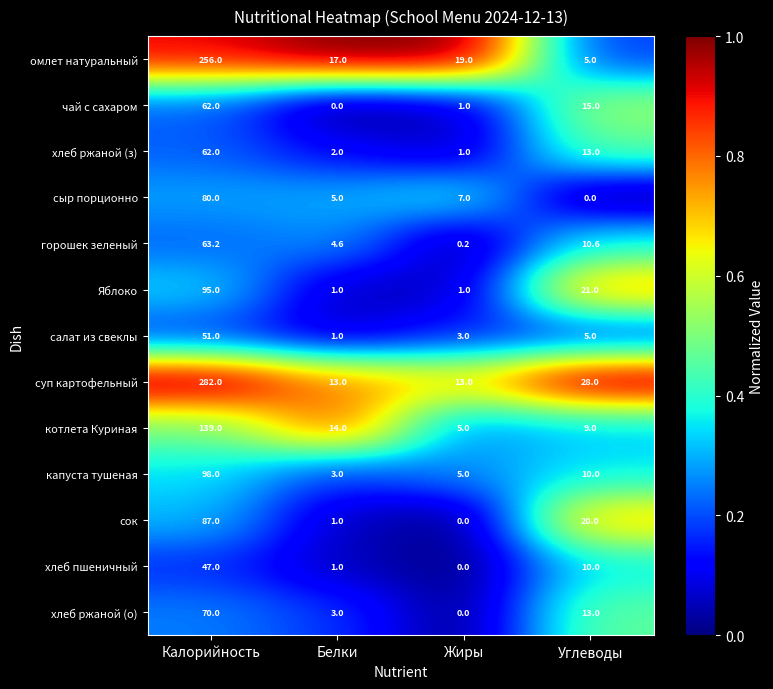

Is the value of хлеб ржаной (з) at Калорийность greater than the value of сок at Белки?

Yes